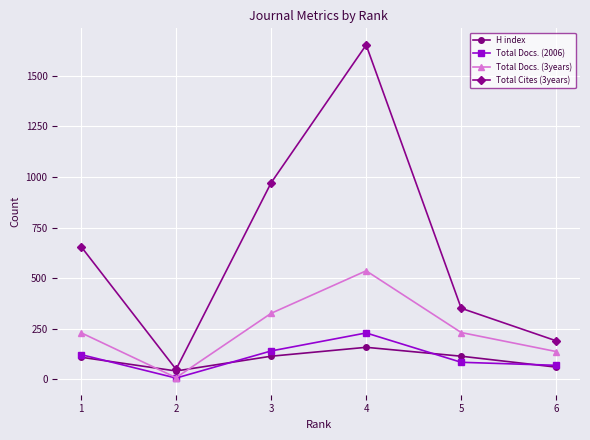

True or false: Total Cites (3years) and Total Docs. (2006) cross at least once.

False